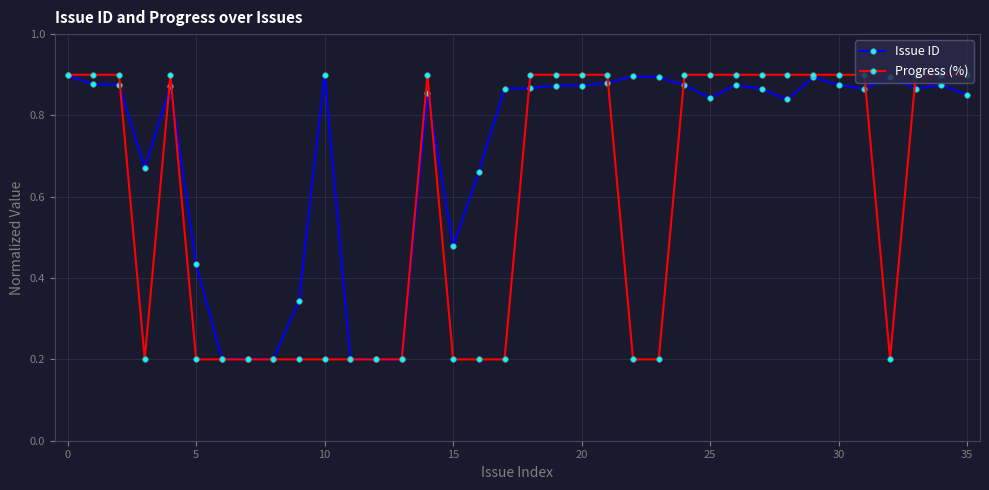

True or false: Issue ID has more than 1 interior local peaks.

True